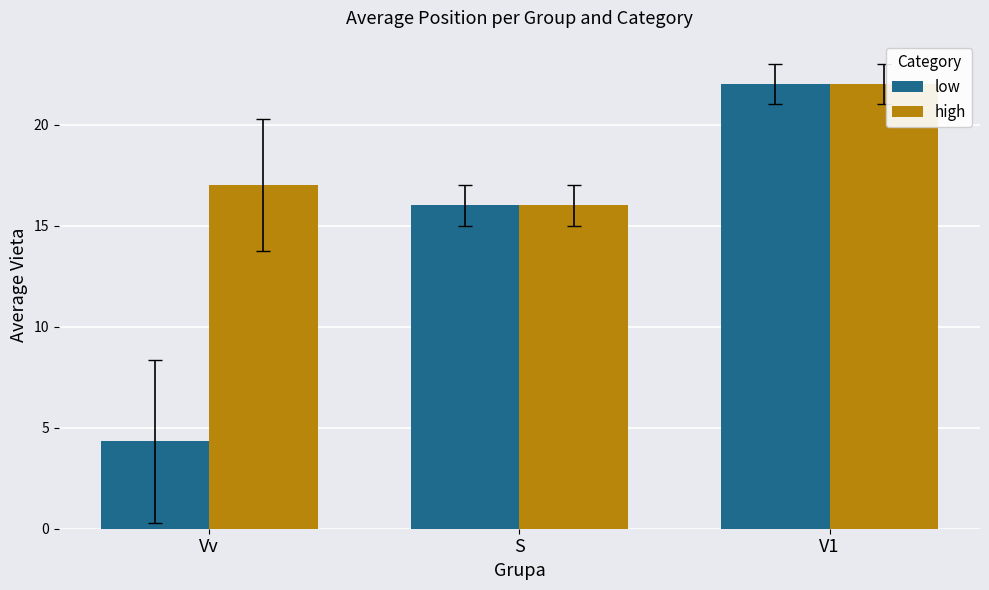

How many bars are there in total?

6